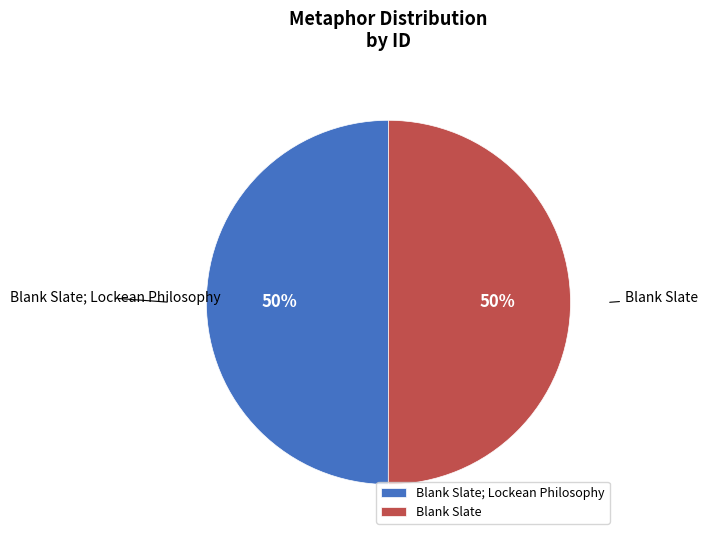

To the nearest percent, what is the average slice percentage?

50%